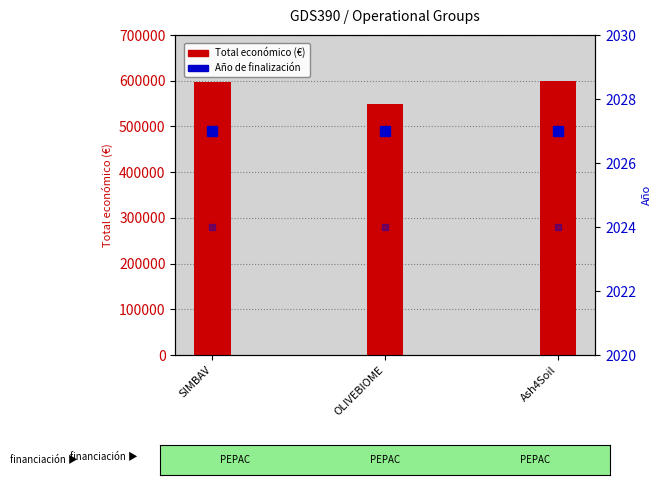

True or false: Año de finalización has a value of 2663 at OLIVEBIOME.

False